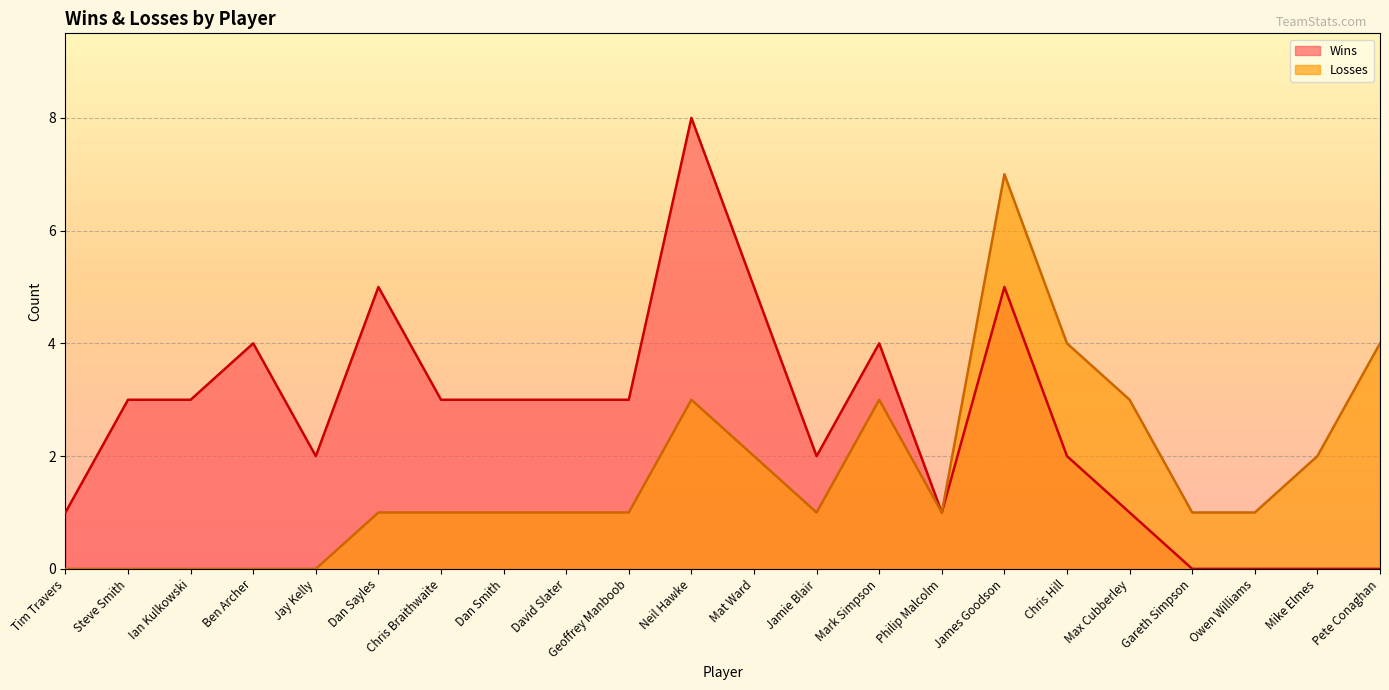

What is the average value of the Losses series?

2